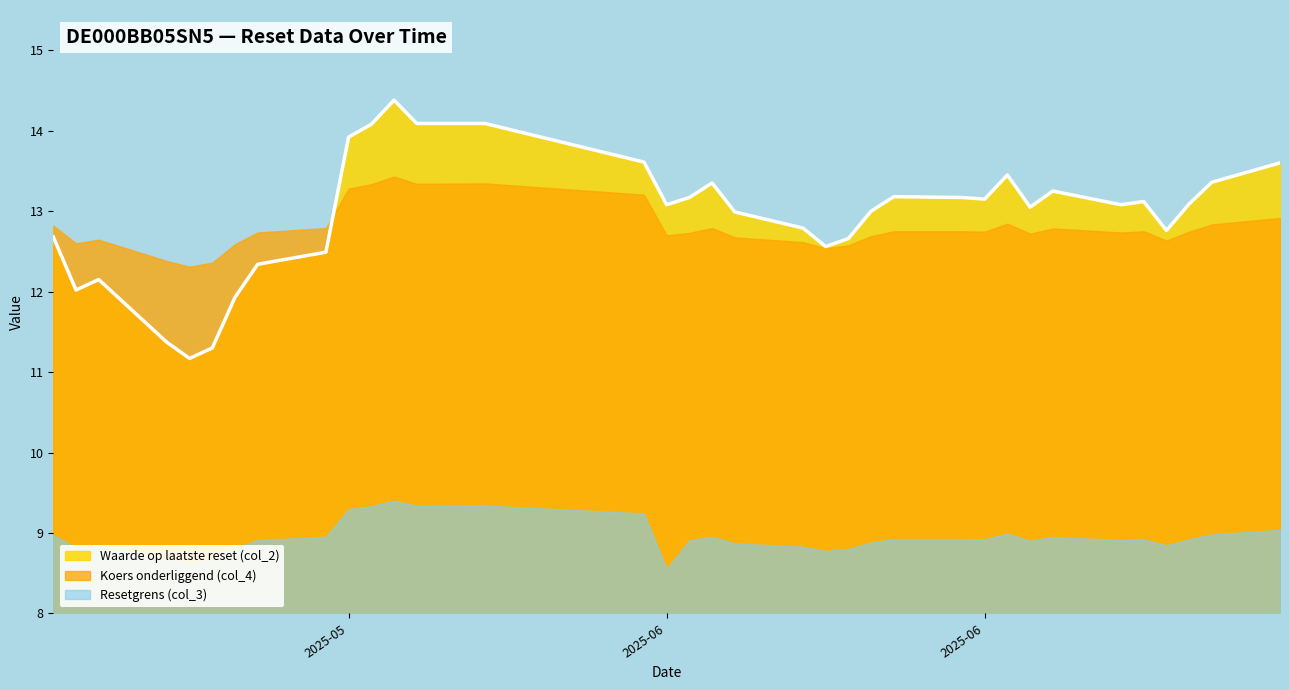

Does the chart display data point markers on the line(s)?

No